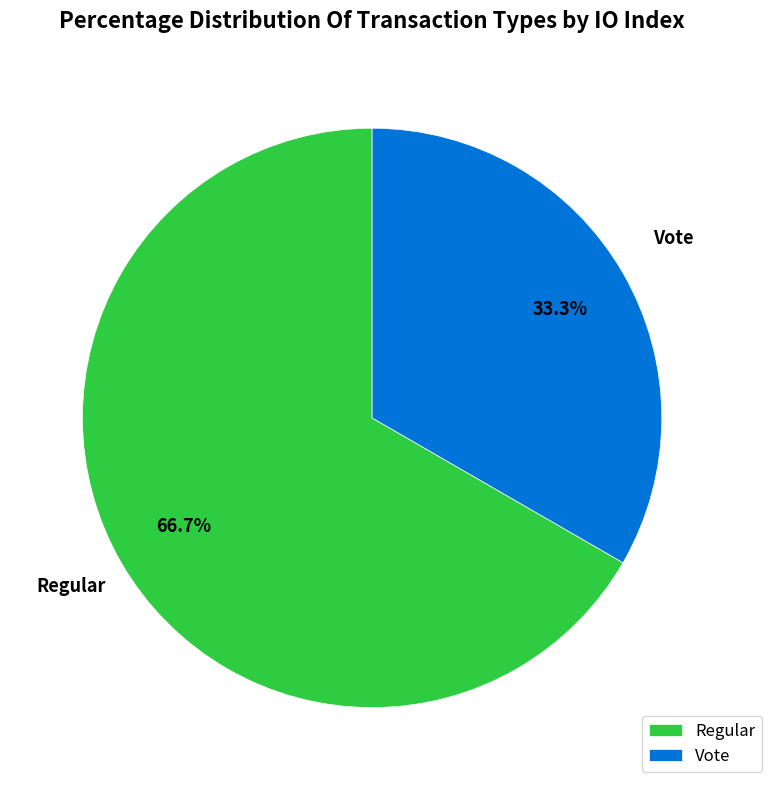

How many segments does this pie chart have?

2